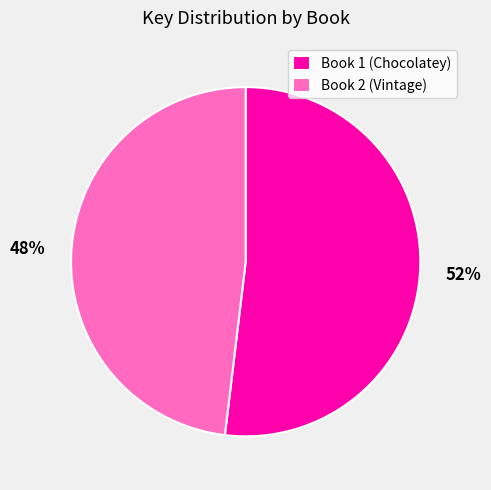

What percentage is the Book 2 (Vintage) slice, to the nearest percent?

48%